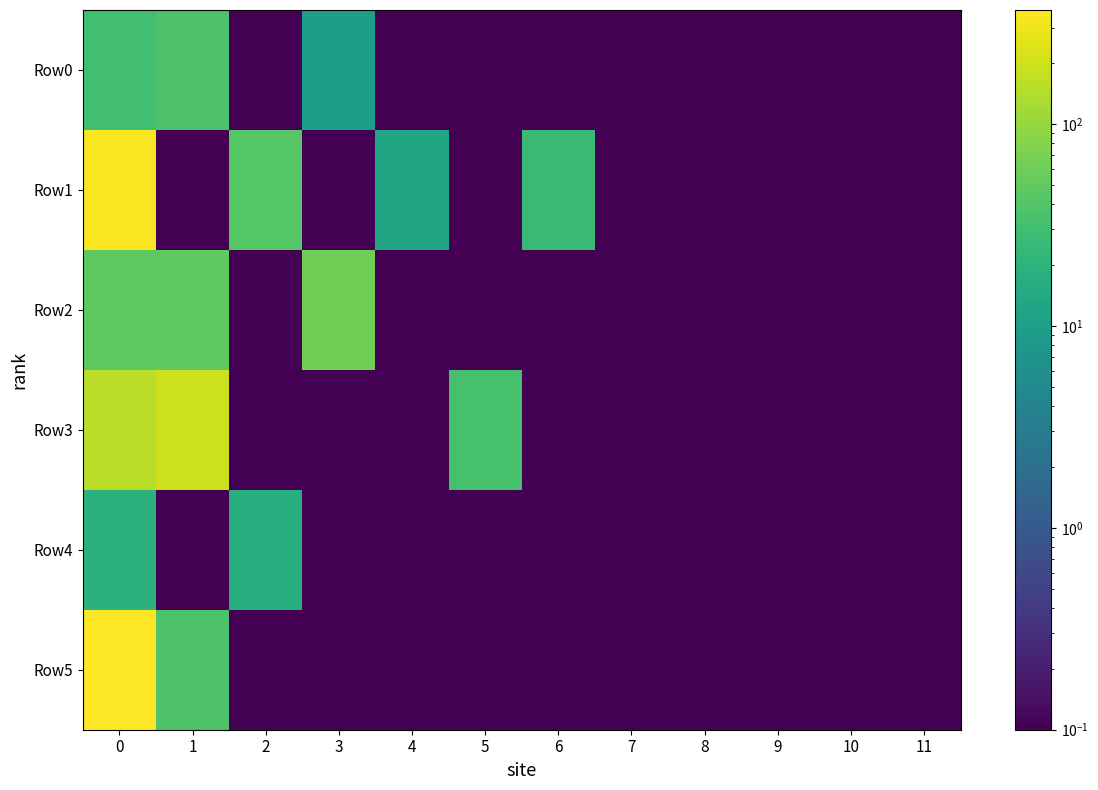

Reading right to left, extract all data points from this chart.

Row0: 11=0.0	10=0.0	9=0.0	8=0.0	7=0.0	6=0.0	5=0.0	4=0.0	3=10.0	2=0.0	1=37.4	0=30.4
Row1: 11=0.0	10=0.0	9=0.0	8=0.0	7=0.0	6=25.0	5=0.0	4=13.0	3=0.0	2=42.7	1=0.0	0=336.0
Row2: 11=0.0	10=0.0	9=0.0	8=0.0	7=0.0	6=0.0	5=0.0	4=0.0	3=62.0	2=0.0	1=47.7	0=47.7
Row3: 11=0.0	10=0.0	9=0.0	8=0.0	7=0.0	6=0.0	5=34.0	4=0.0	3=0.0	2=0.0	1=197.8	0=155.9
Row4: 11=0.0	10=0.0	9=0.0	8=0.0	7=0.0	6=0.0	5=0.0	4=0.0	3=0.0	2=16.5	1=0.0	0=18.8
Row5: 11=0.0	10=0.0	9=0.0	8=0.0	7=0.0	6=0.0	5=0.0	4=0.0	3=0.0	2=0.0	1=37.4	0=366.4